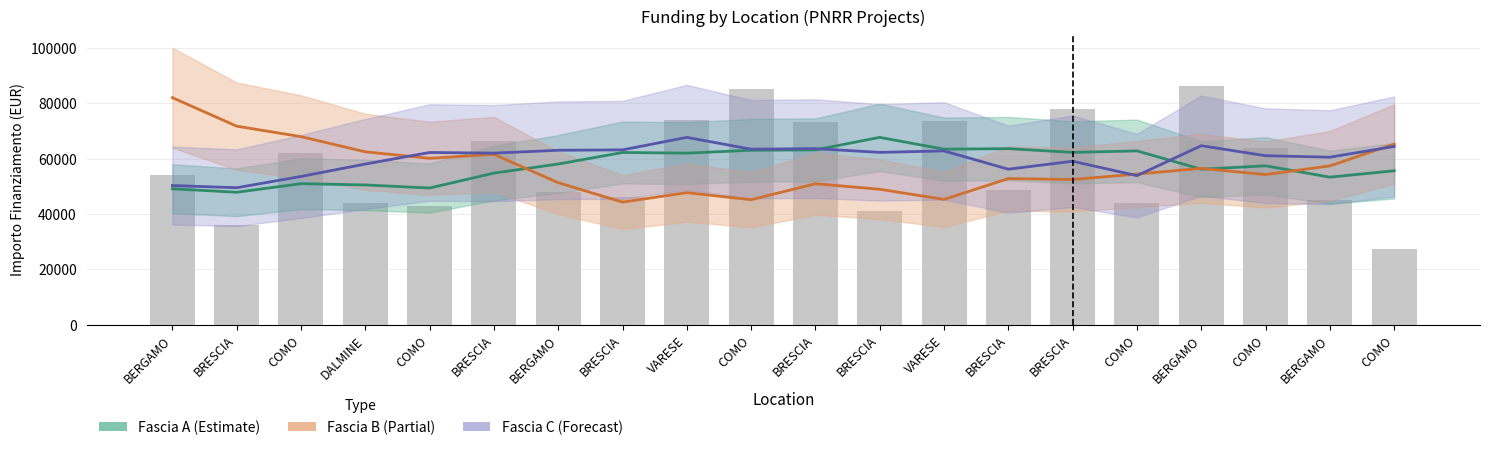

Rank the series at VARESE from highest to lowest value.

Fascia C, Fascia A, Fascia B